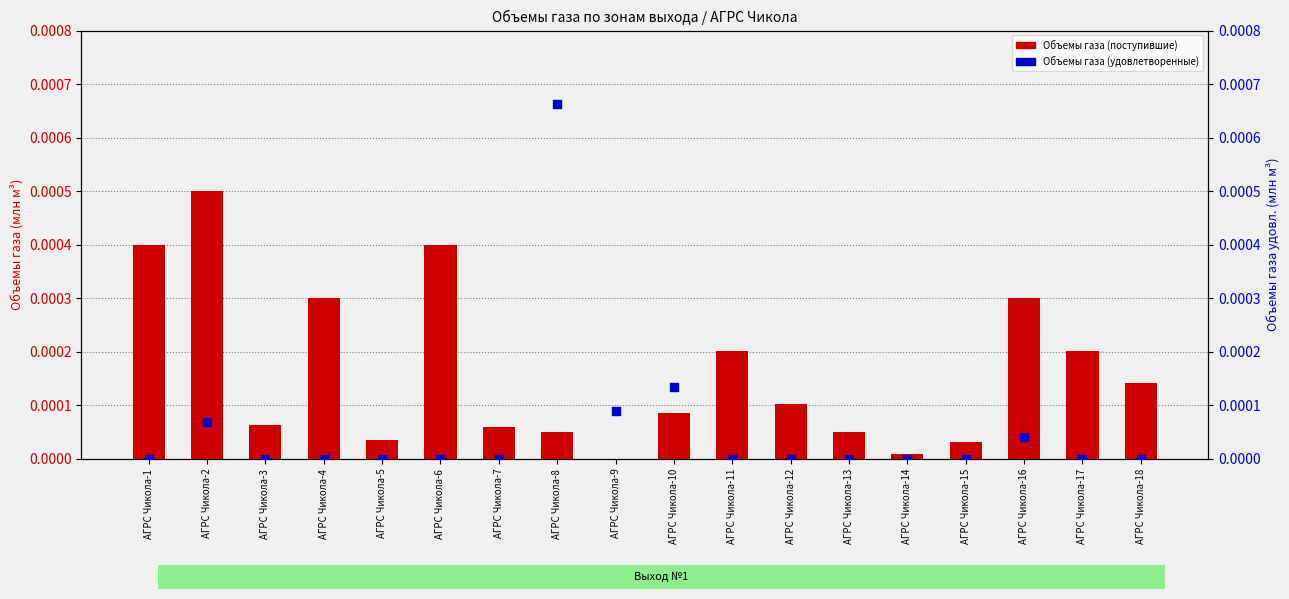

What are all the series names shown in the legend?

Объемы газа (поступившие), Объемы газа (удовлетворенные)